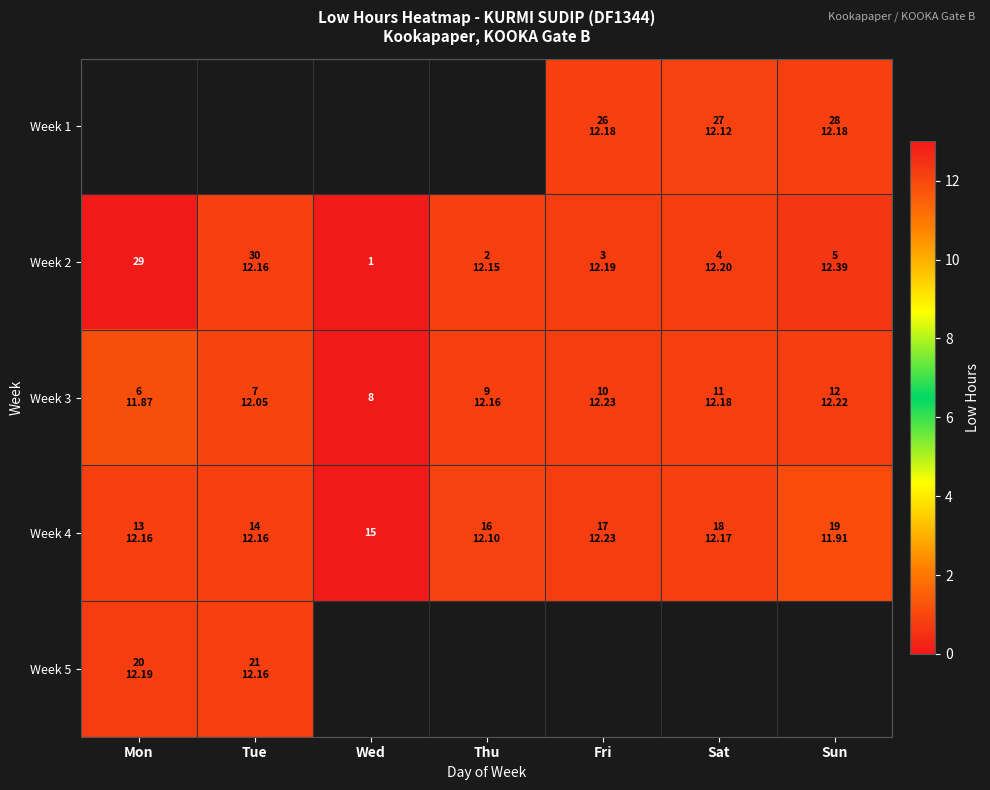

Rank the categories by Week 2 value from highest to lowest.

Sun, Sat, Fri, Tue, Thu, Mon, Wed